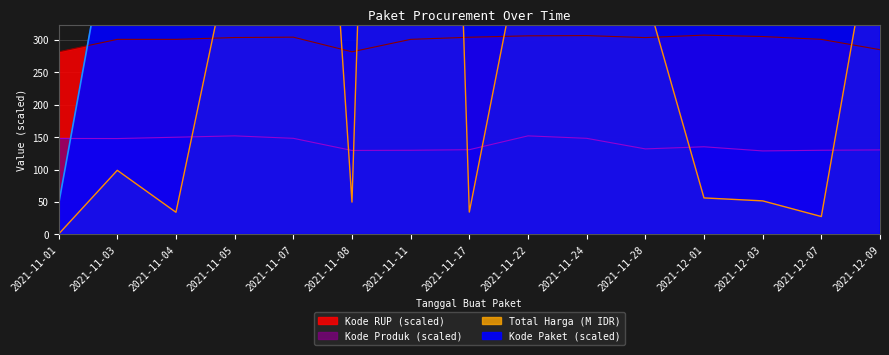

Is the value of Total Harga at 2021-11-03 greater than the value of Kode Paket at 2021-11-04?

No